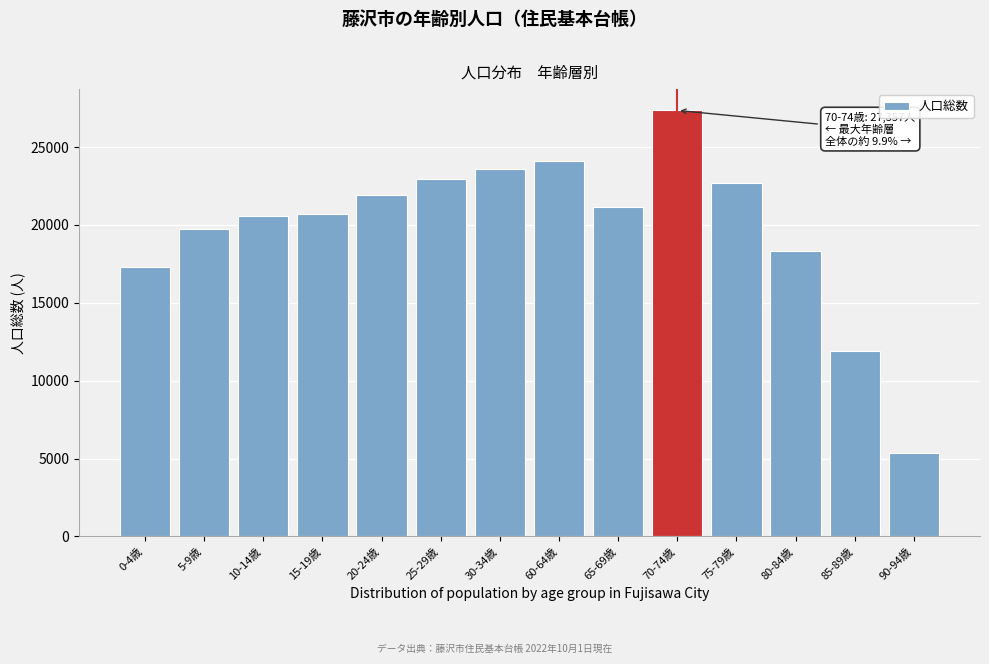

Reading left to right, list all the values displayed in this chart.

17321	19726	20559	20710	21899	22985	23581	24099	21127	27357	22718	18359	11898	5381